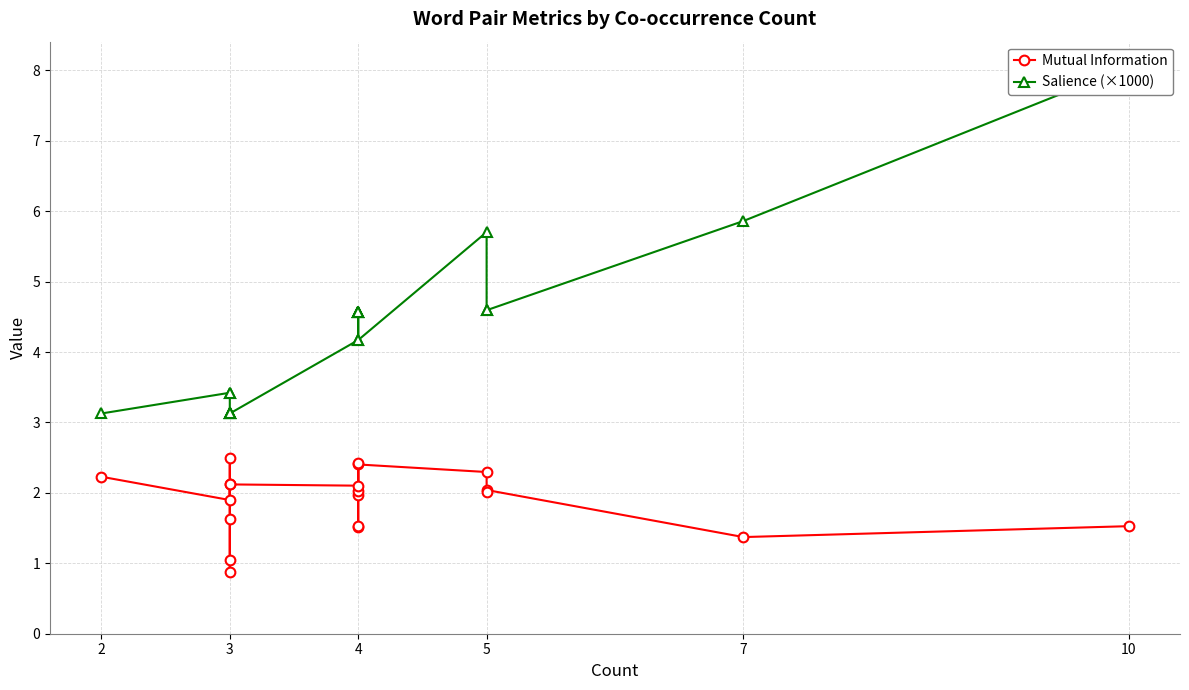

What are all the series names shown in the legend?

Mutual Information, Salience (×1000)